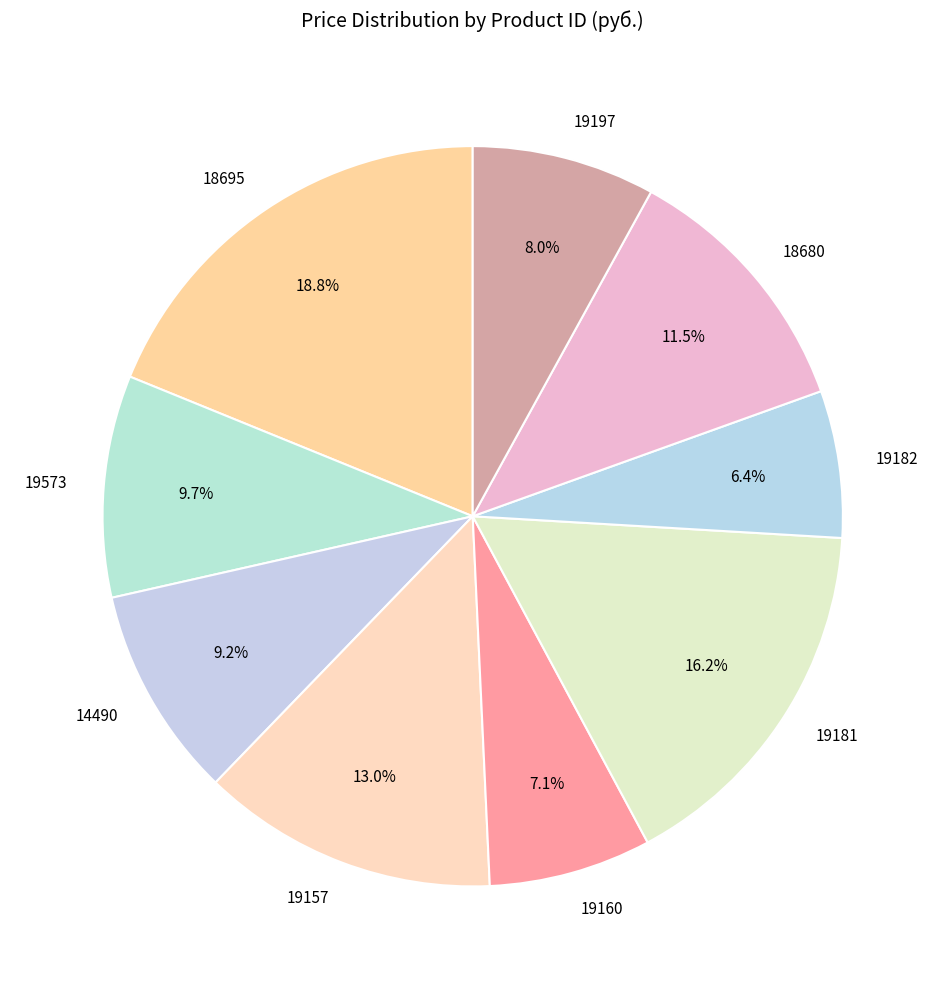

The 19197 slice represents 19% of the pie. True or false?

False